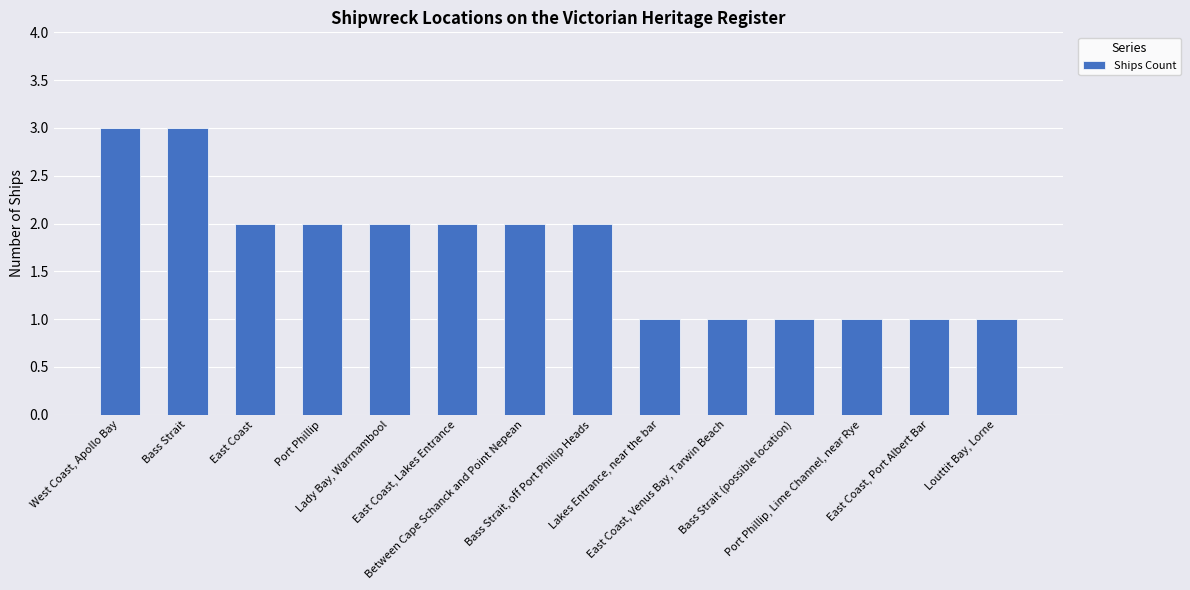

True or false: the data shows 1 at West Coast, Apollo Bay.

False